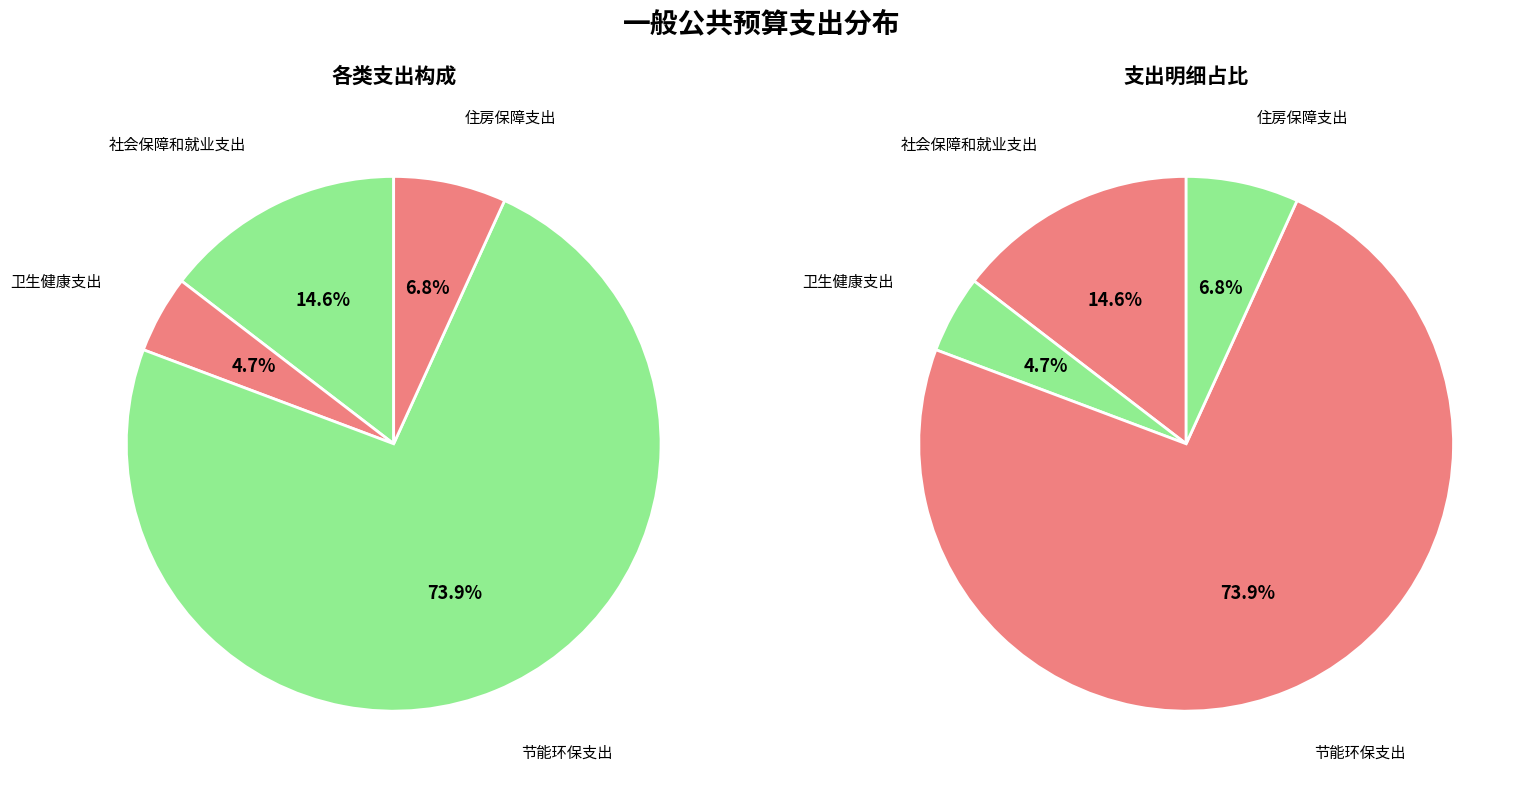

To the nearest percent, what is the difference between the 住房保障支出 and 卫生健康支出 slice percentages?

2%